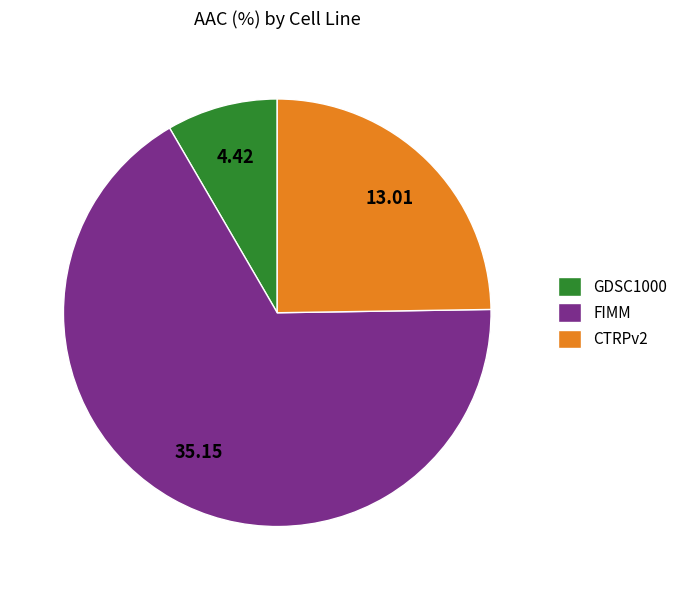

Which category has the biggest portion of the pie?

FIMM